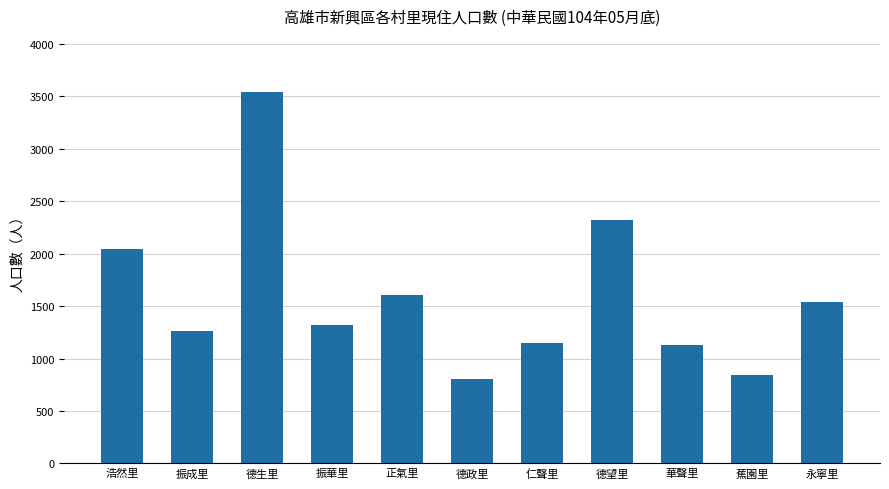

What is the sum of all values?

17560